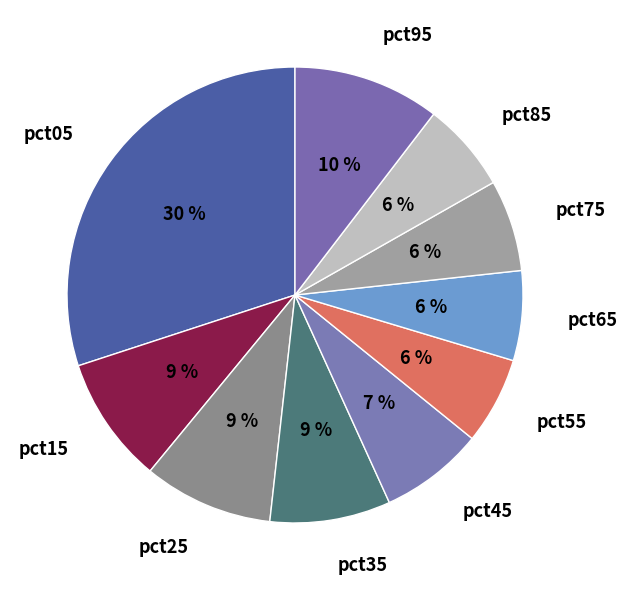

Is the sum of pct15 and pct55 greater than half?

No